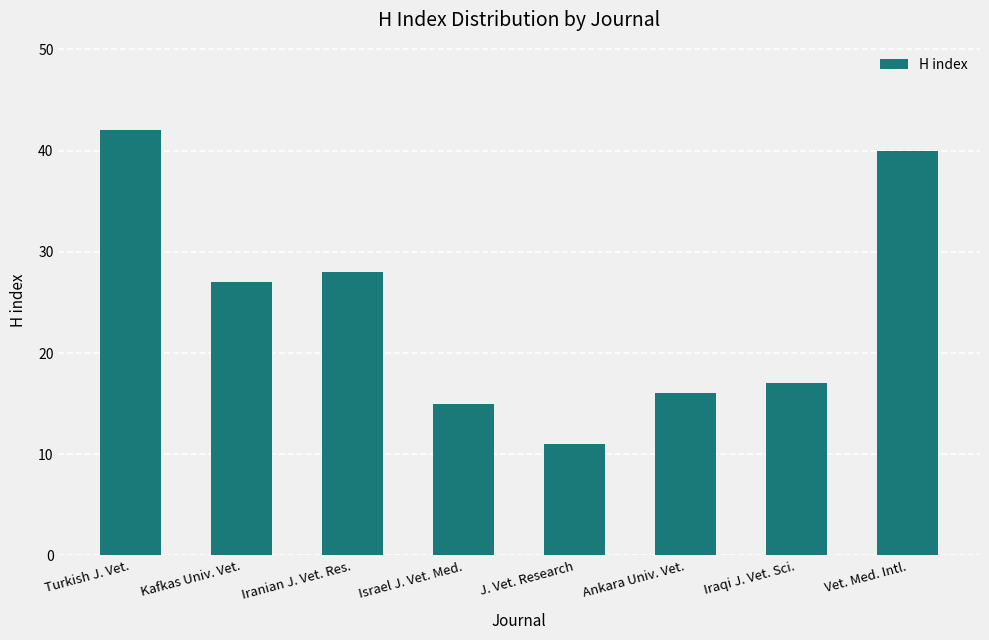

How many categories are shown in the chart?

8